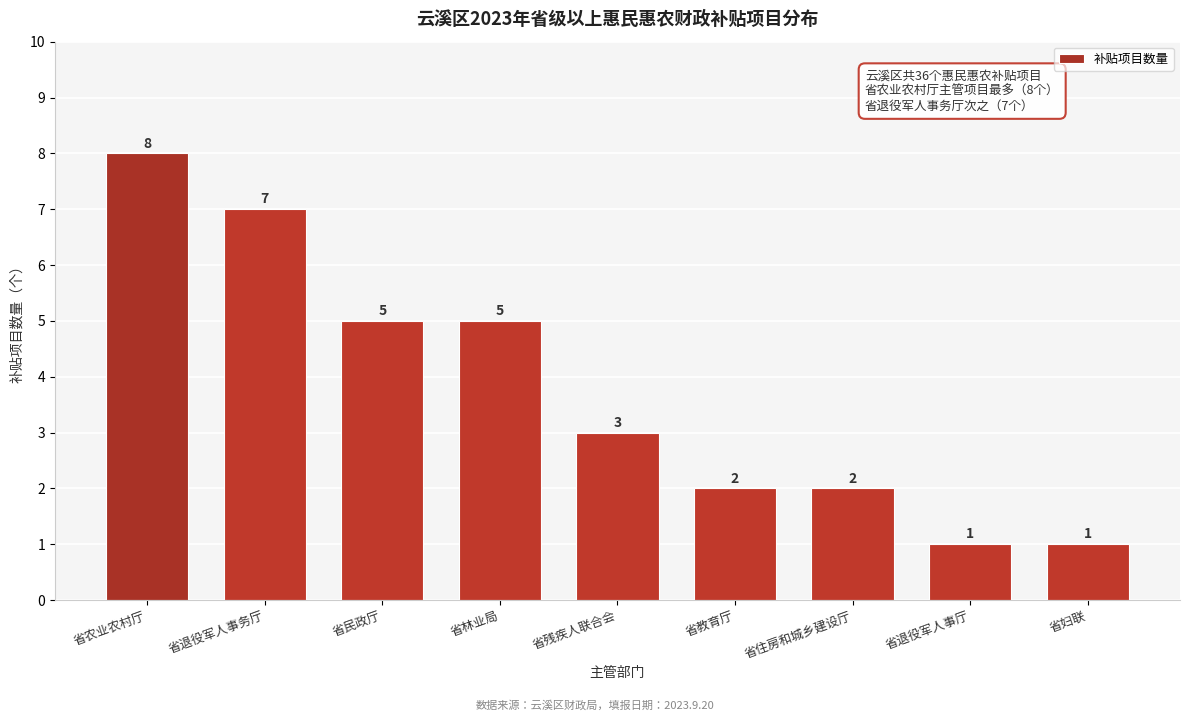

Reading left to right, extract all data points from this chart.

省农业农村厅=8	省退役军人事务厅=7	省民政厅=5	省林业局=5	省残疾人联合会=3	省教育厅=2	省住房和城乡建设厅=2	省退役军人事厅=1	省妇联=1